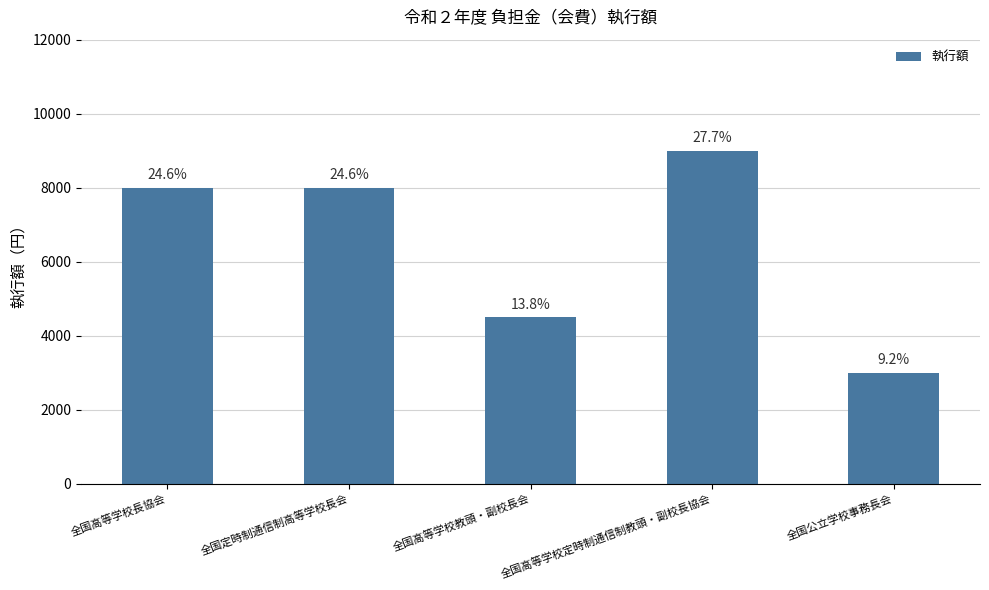

How many bars are there in total?

5